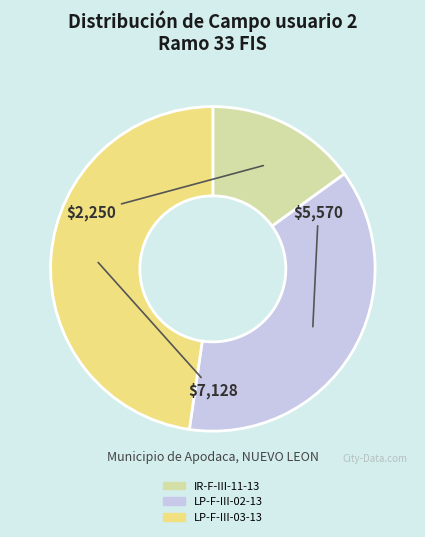

What is the ratio of the value at LP-F-III-03-13 to the value at LP-F-III-02-13?

1.3